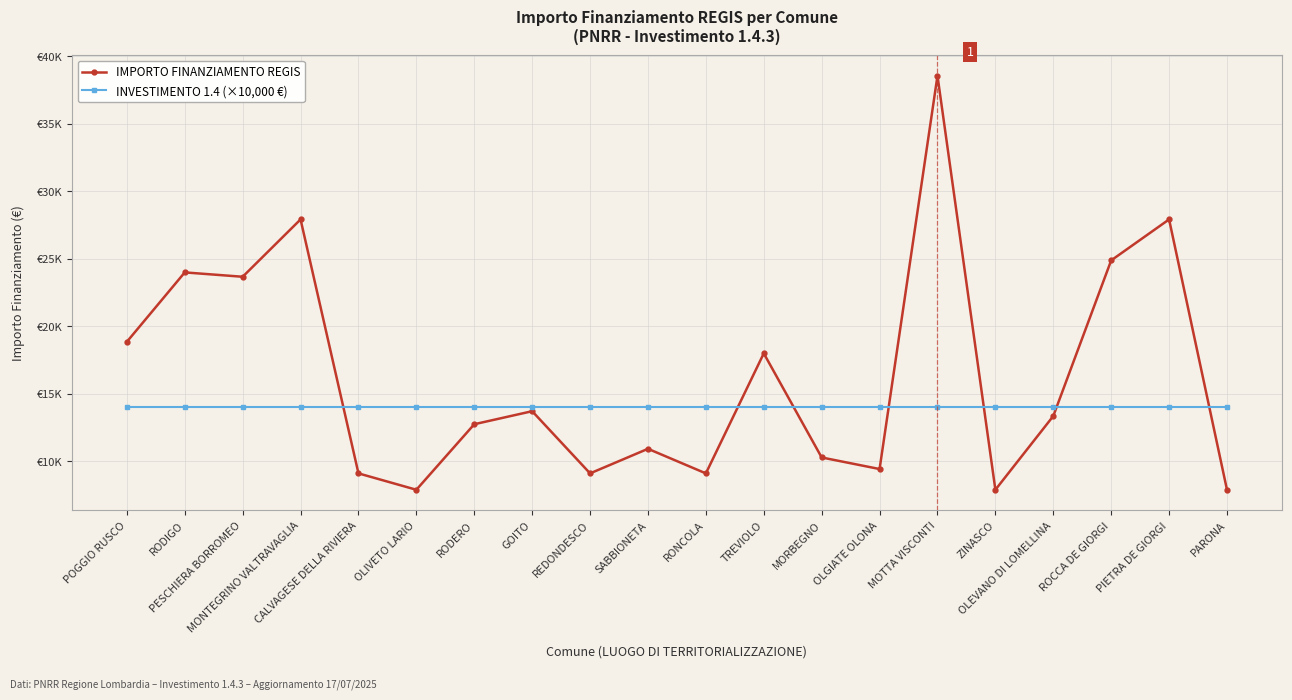

Where does the IMPORTO FINANZIAMENTO REGIS series first go above 13354?

POGGIO RUSCO